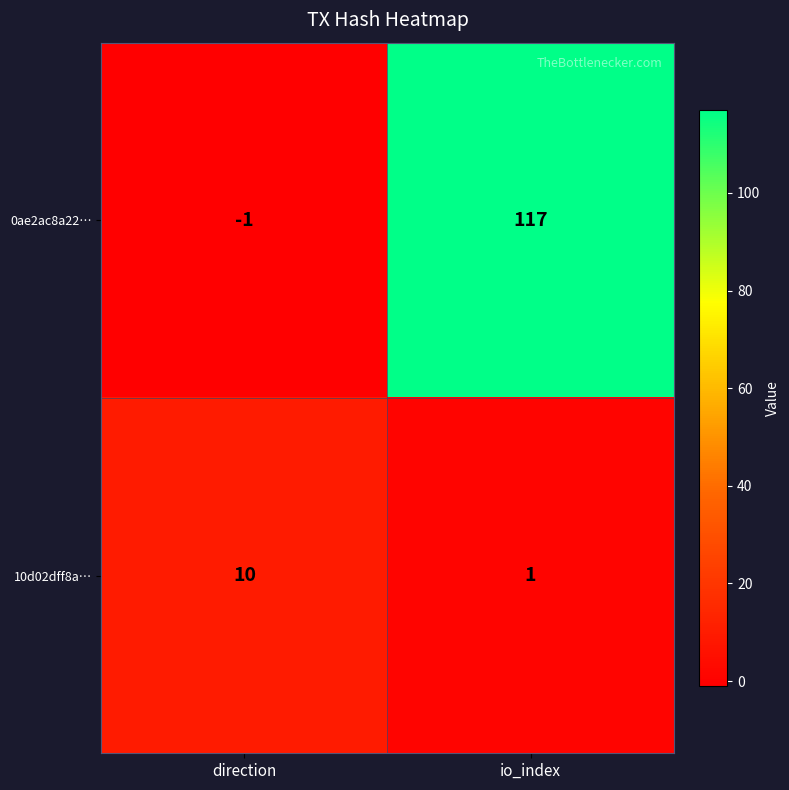

List the series in order of their peak value, highest first.

0ae2ac8a22…, 10d02dff8a…